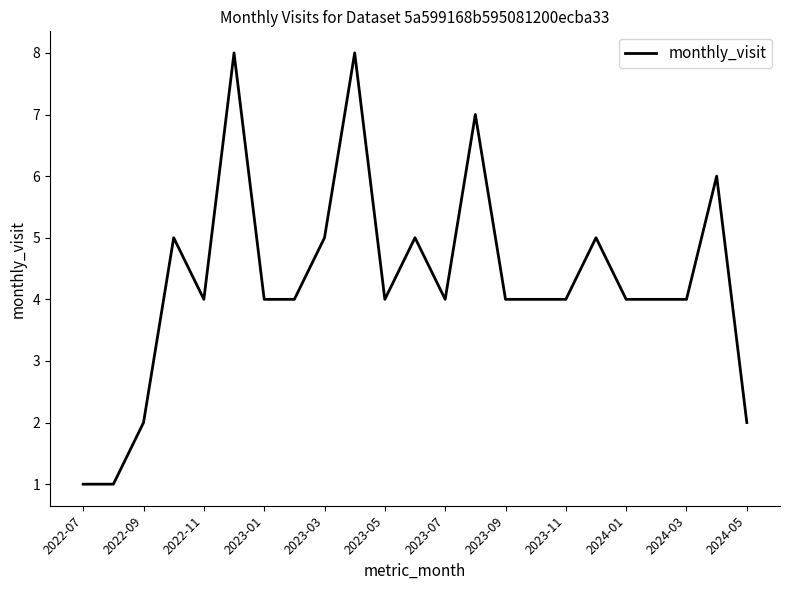

What is the difference between the maximum and minimum values?

7